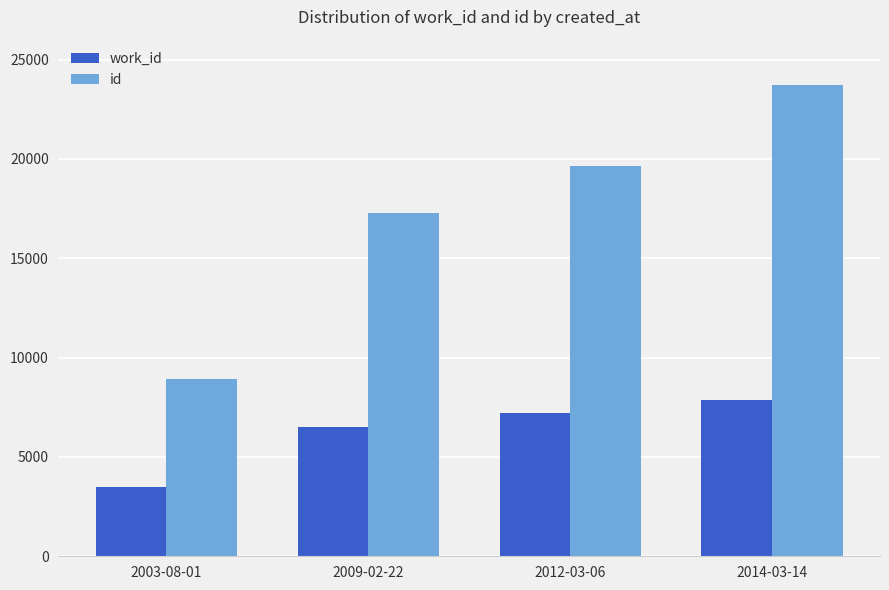

Which series has the largest range (max minus min)?

id